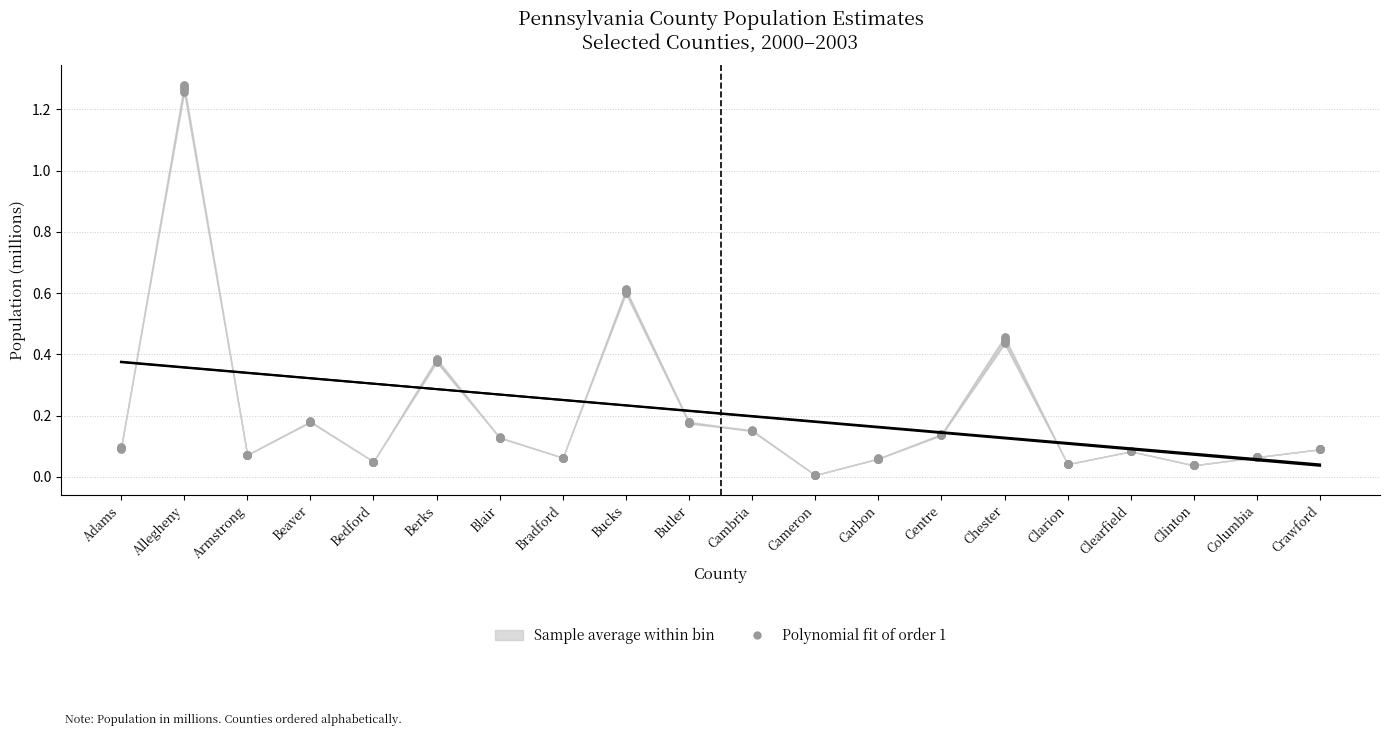

Between Beaver and Bedford, which is larger?

Beaver